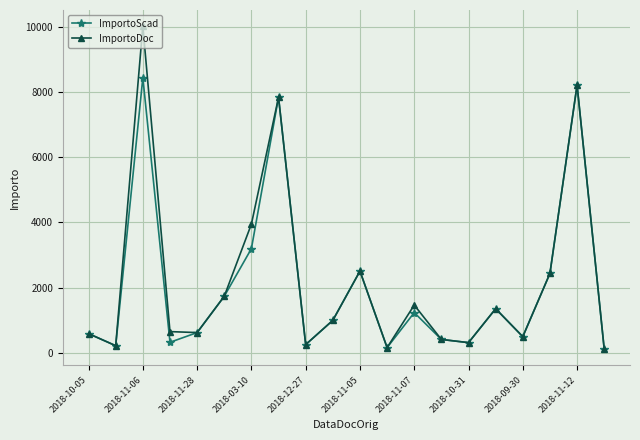

List the series in order of their peak value, lowest first.

ImportoScad, ImportoDoc